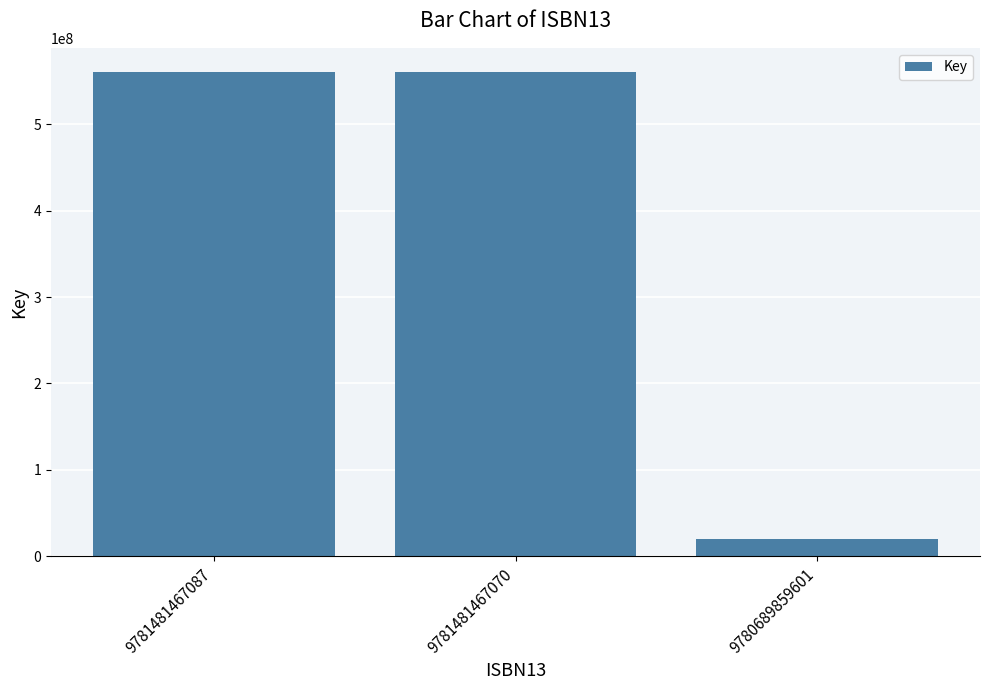

Reading left to right, what are all the values shown in this chart?

9781481467087=560280174	9781481467070=560280174	9780689859601=19626632